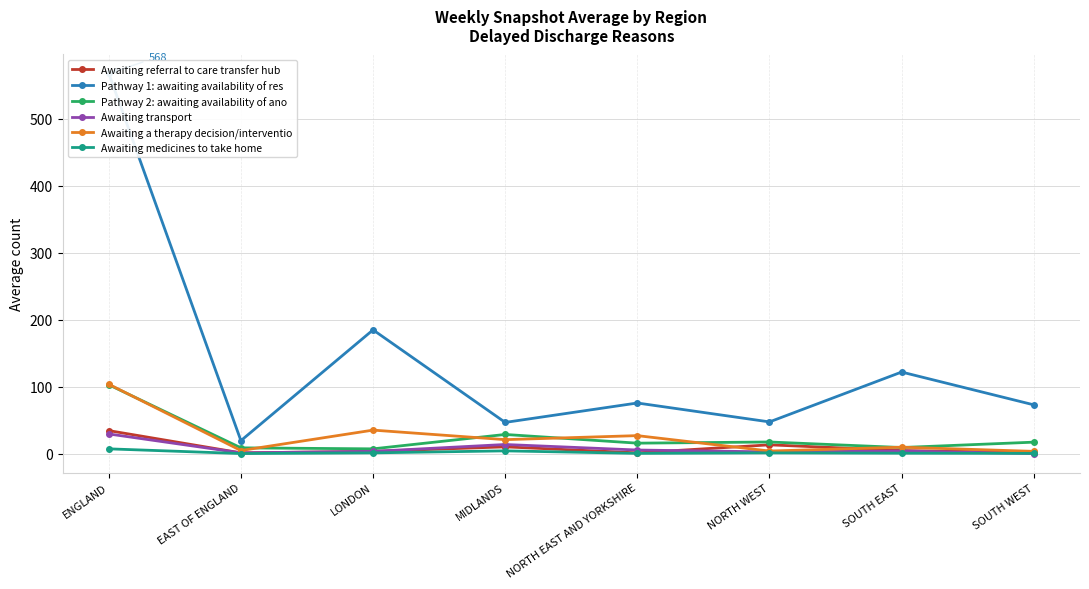

Is this an area chart (filled region under the line)?

No